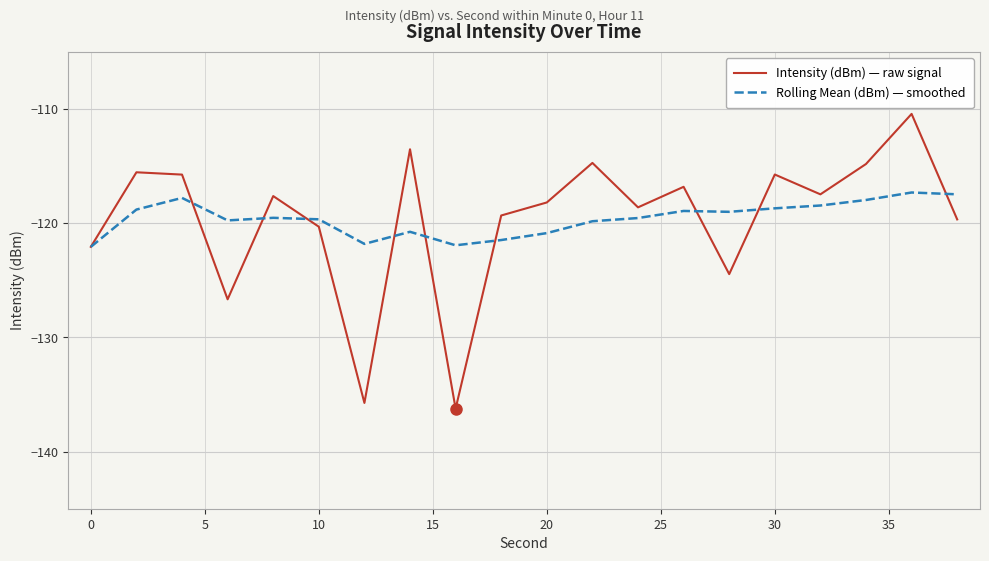

How many distinct data groups are displayed?

2